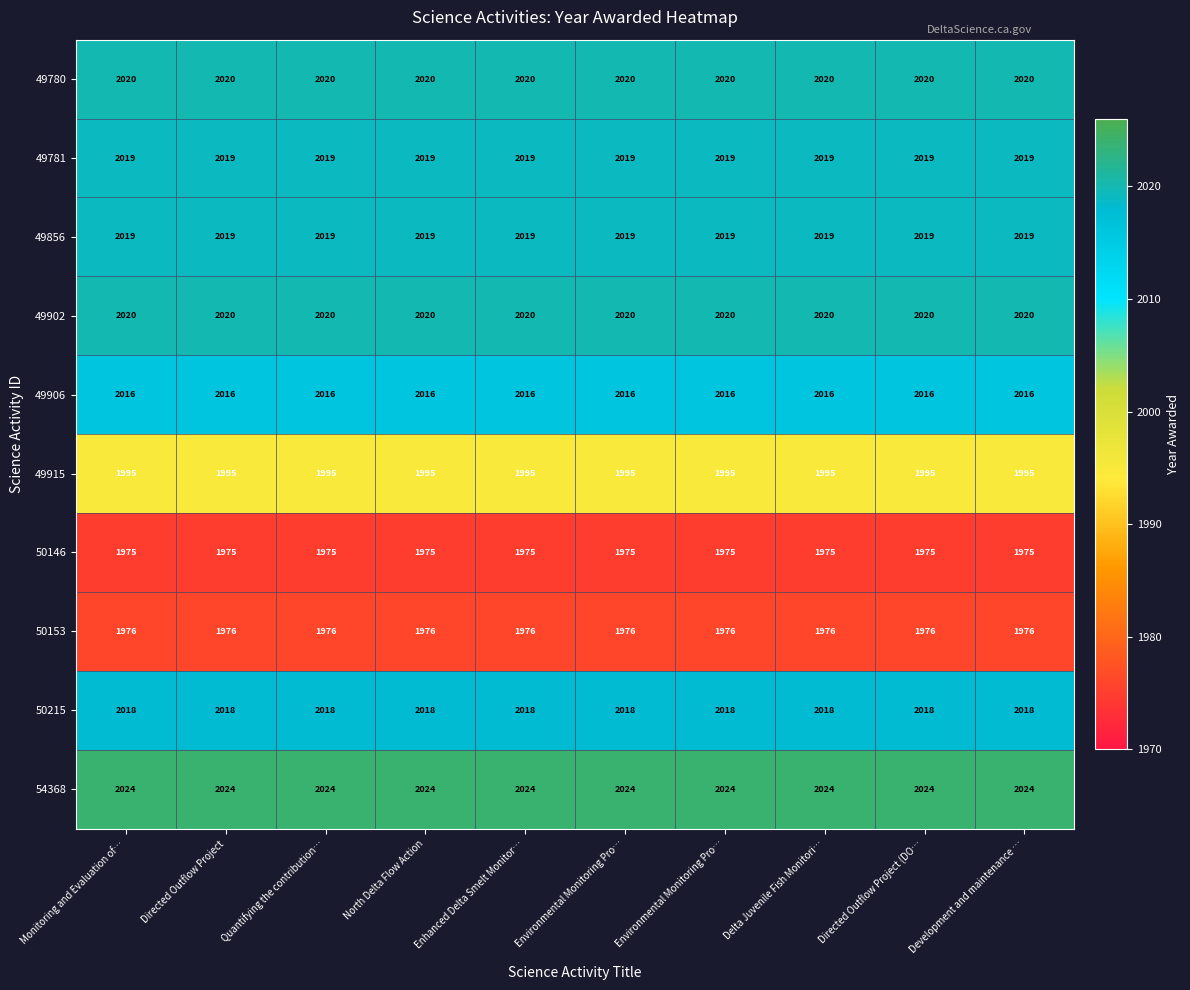

Count the number of data series in this chart.

10